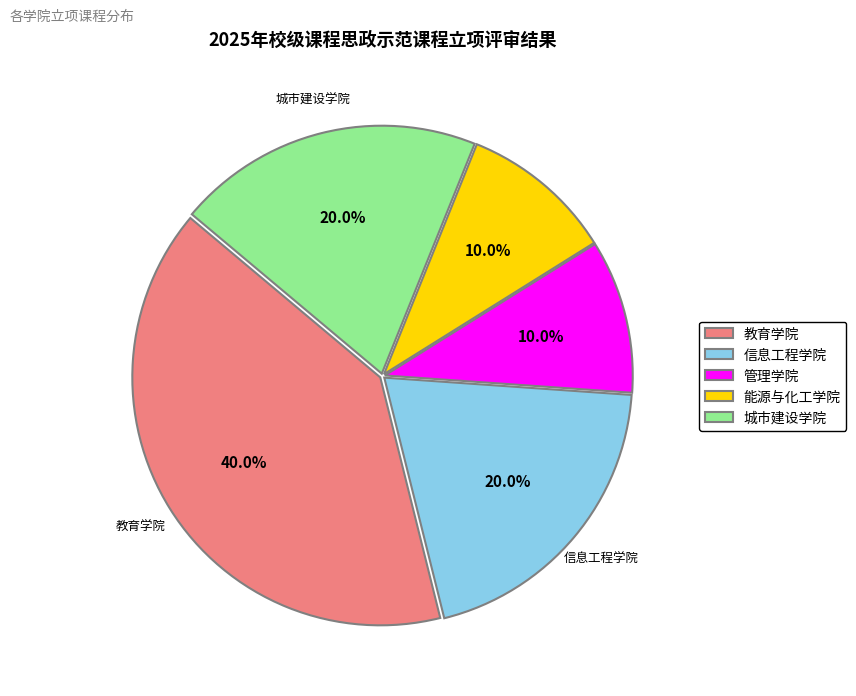

To the nearest percent, what portion does 能源与化工学院 represent?

10%